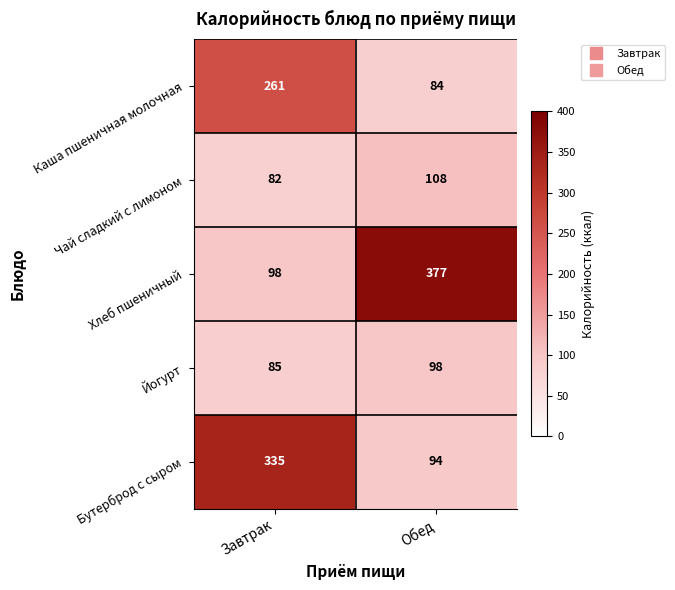

At which category does the chart reach its minimum across all series?

Завтрак